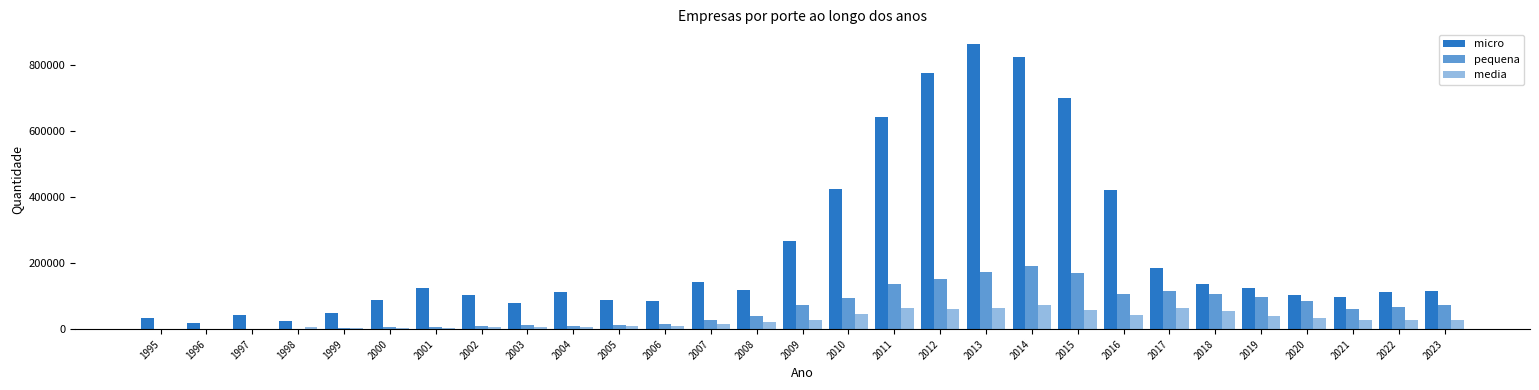

How many groups of bars are there?

29